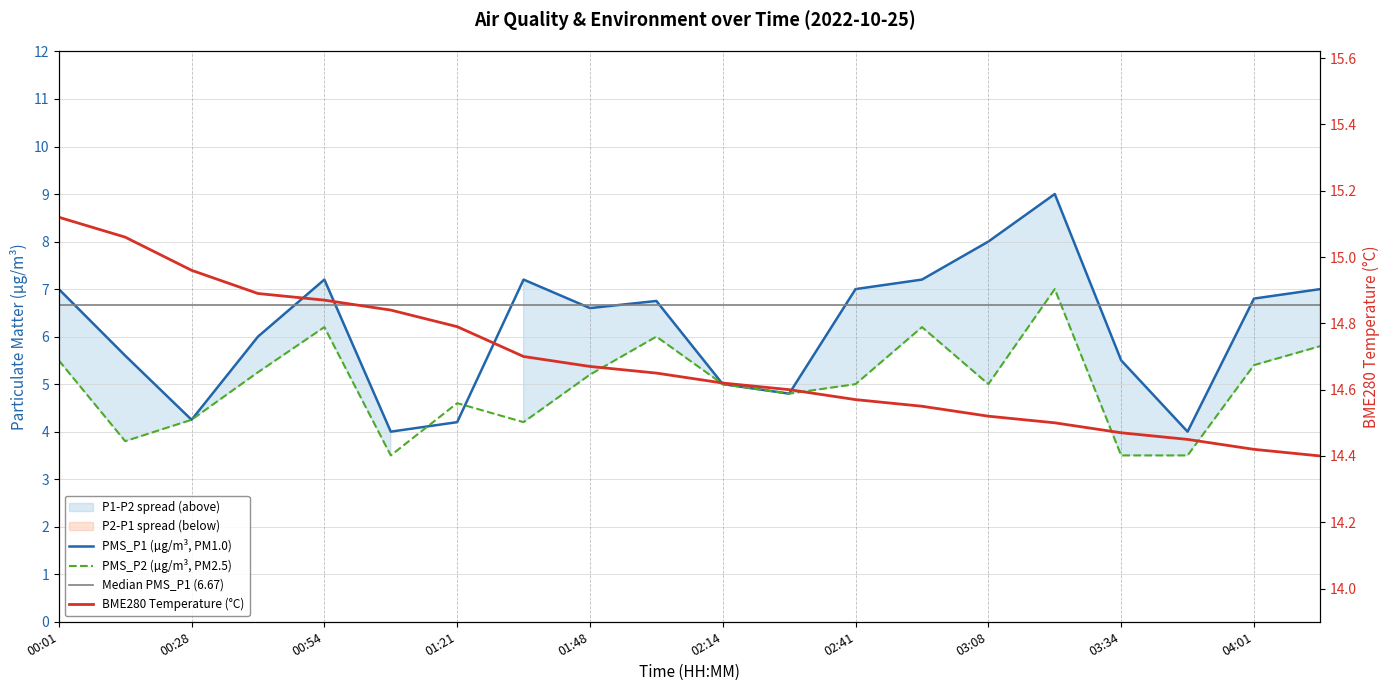

Reading left to right, list all the values displayed in this chart.

PMS_P1: 7.0	5.6	4.2	6.0	7.2	4.0	4.2	7.2	6.6	6.8	5.0	4.8	7.0	7.2	8.0	9.0	5.5	4.0	6.8	7.0
PMS_P2: 5.5	3.8	4.2	5.2	6.2	3.5	4.6	4.2	5.2	6.0	5.0	4.8	5.0	6.2	5.0	7.0	3.5	3.5	5.4	5.8
BME280_temperature: 15.1	15.1	15.0	14.9	14.9	14.8	14.8	14.7	14.7	14.7	14.6	14.6	14.6	14.6	14.5	14.5	14.5	14.4	14.4	14.4